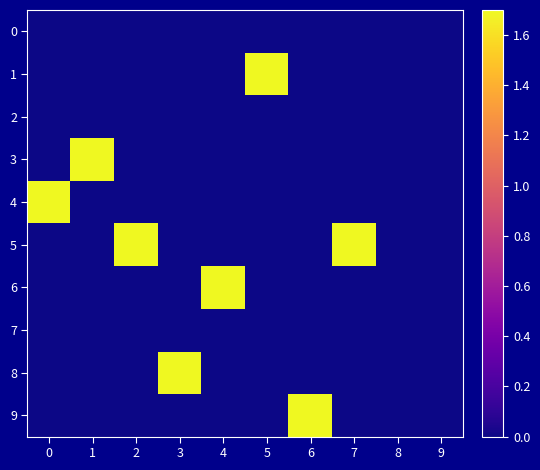

Reading right to left, what are all the values shown in this chart?

0: 9=0.0	8=0.0	7=0.0	6=0.0	5=0.0	4=0.0	3=0.0	2=0.0	1=0.0	0=0.0
1: 9=0.0	8=0.0	7=0.0	6=0.0	5=1.7	4=0.0	3=0.0	2=0.0	1=0.0	0=0.0
2: 9=0.0	8=0.0	7=0.0	6=0.0	5=0.0	4=0.0	3=0.0	2=0.0	1=0.0	0=0.0
3: 9=0.0	8=0.0	7=0.0	6=0.0	5=0.0	4=0.0	3=0.0	2=0.0	1=1.7	0=0.0
4: 9=0.0	8=0.0	7=0.0	6=0.0	5=0.0	4=0.0	3=0.0	2=0.0	1=0.0	0=1.7
5: 9=0.0	8=0.0	7=1.7	6=0.0	5=0.0	4=0.0	3=0.0	2=1.7	1=0.0	0=0.0
6: 9=0.0	8=0.0	7=0.0	6=0.0	5=0.0	4=1.7	3=0.0	2=0.0	1=0.0	0=0.0
7: 9=0.0	8=0.0	7=0.0	6=0.0	5=0.0	4=0.0	3=0.0	2=0.0	1=0.0	0=0.0
8: 9=0.0	8=0.0	7=0.0	6=0.0	5=0.0	4=0.0	3=1.7	2=0.0	1=0.0	0=0.0
9: 9=0.0	8=0.0	7=0.0	6=1.7	5=0.0	4=0.0	3=0.0	2=0.0	1=0.0	0=0.0